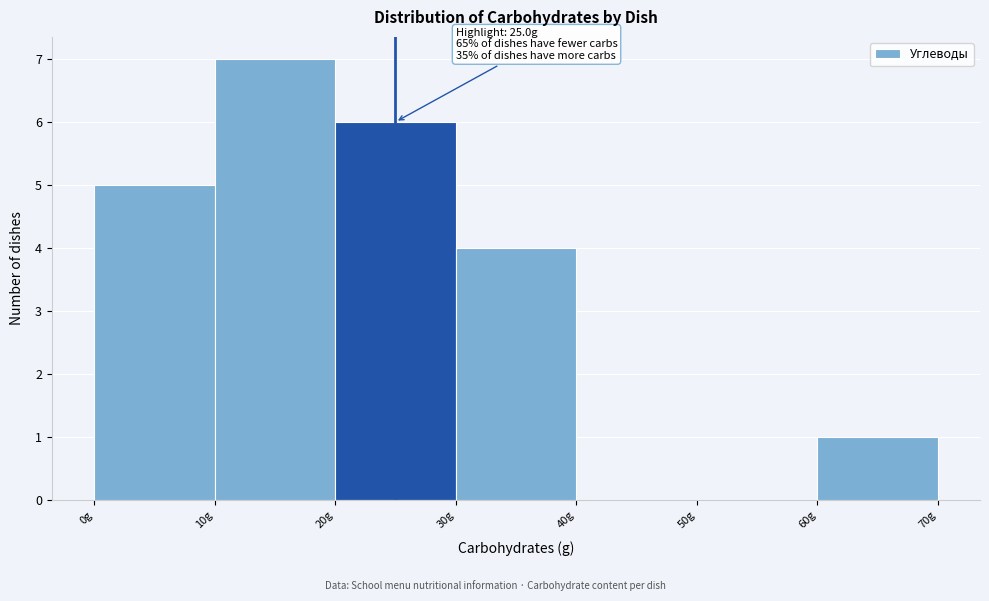

Over which range of the x-axis is the bar tallest?

10 to 20